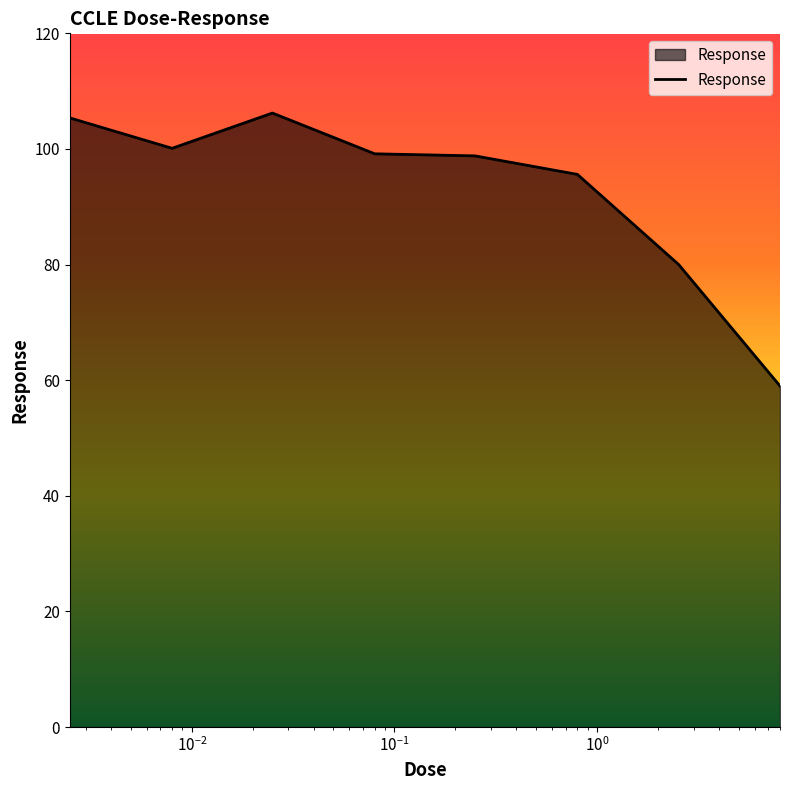

What is the greatest value displayed?

106.2